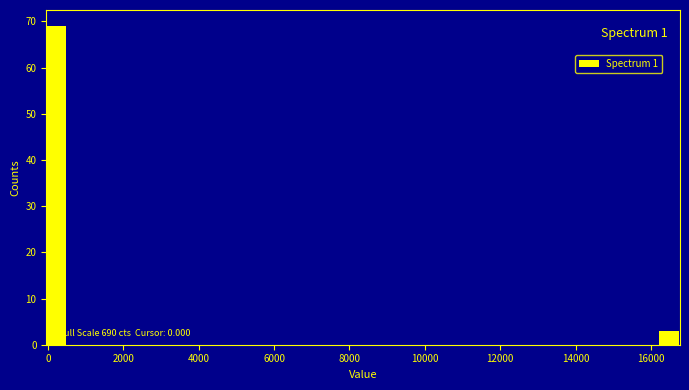

Read against the x-axis, roughly where is the centre of the tallest bar?

200